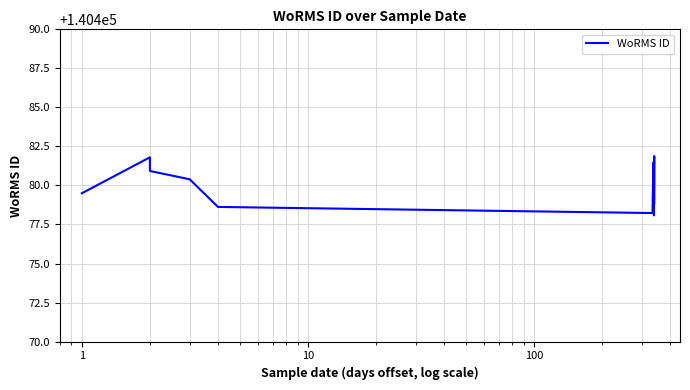

What is the sum of the values at 10 and 0?

280957.6